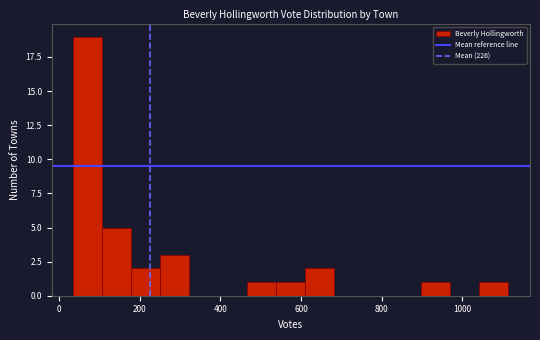

Read against the x-axis, roughly where is the centre of the tallest bar?

80